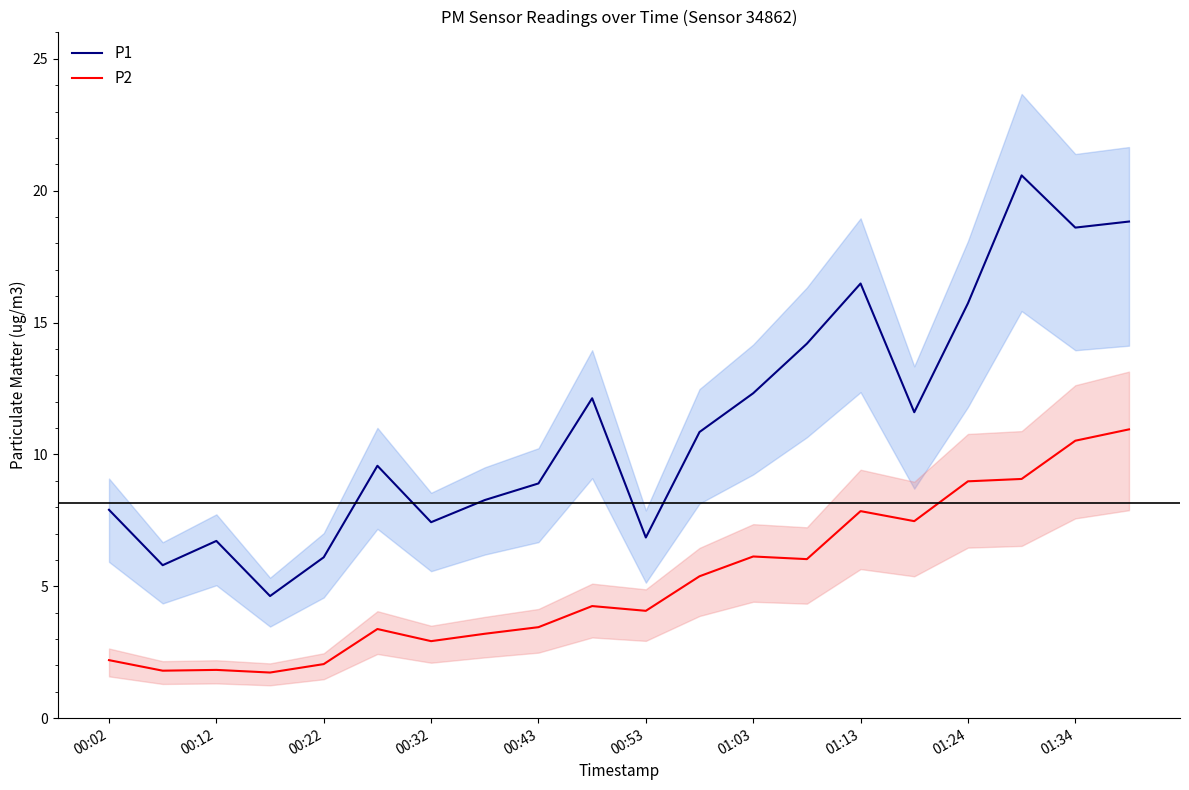

True or false: P2 has a value of 0.9 at 00:22.

False